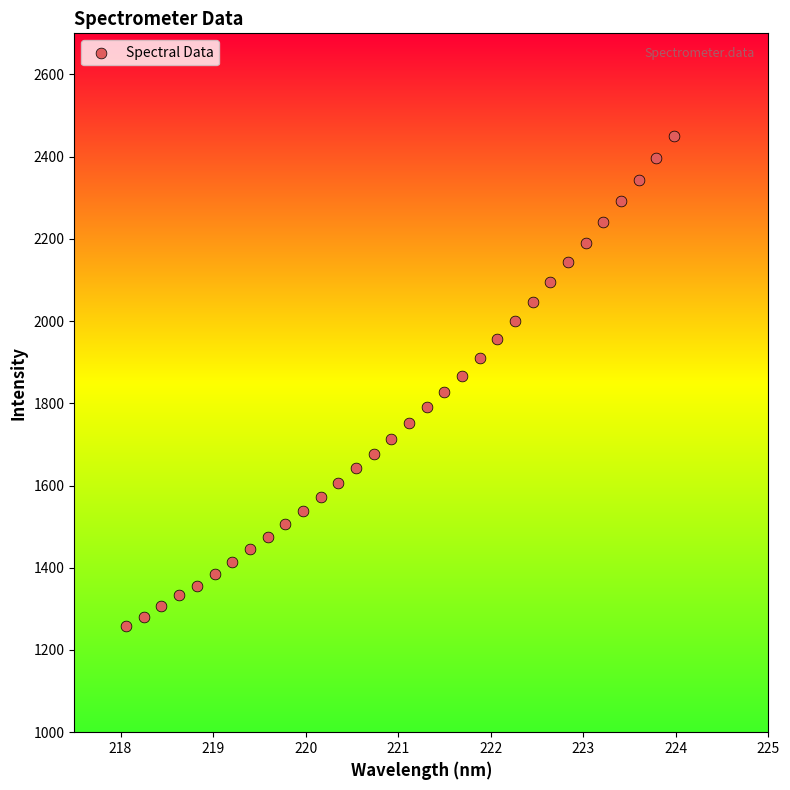

What is the range of X values (max minus min)?

5.9